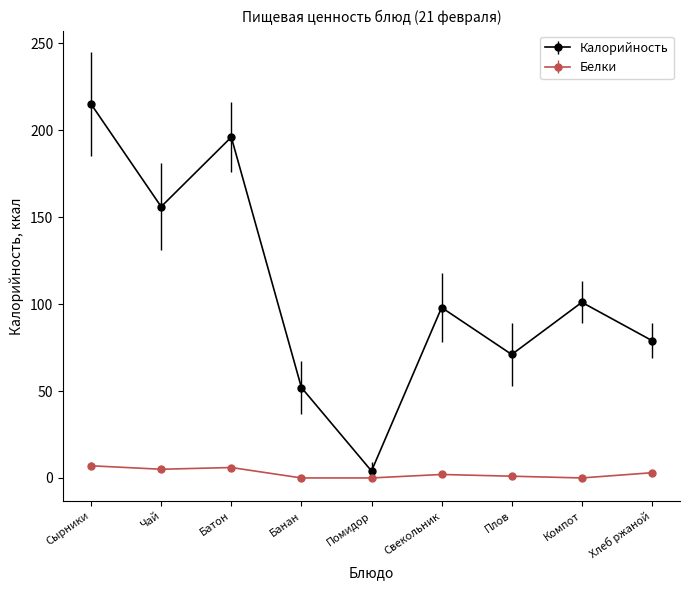

What is the difference between the second highest and second lowest values in the Белки series?

6